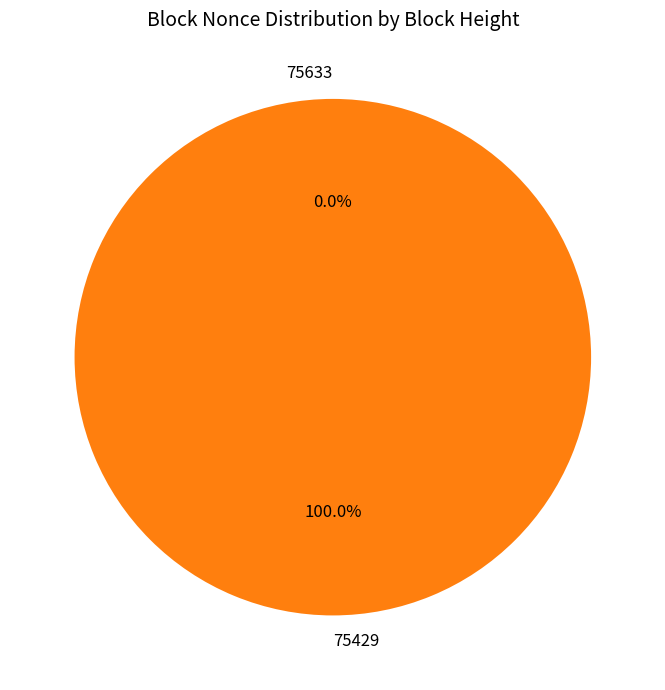

How many segments does this pie chart have?

2